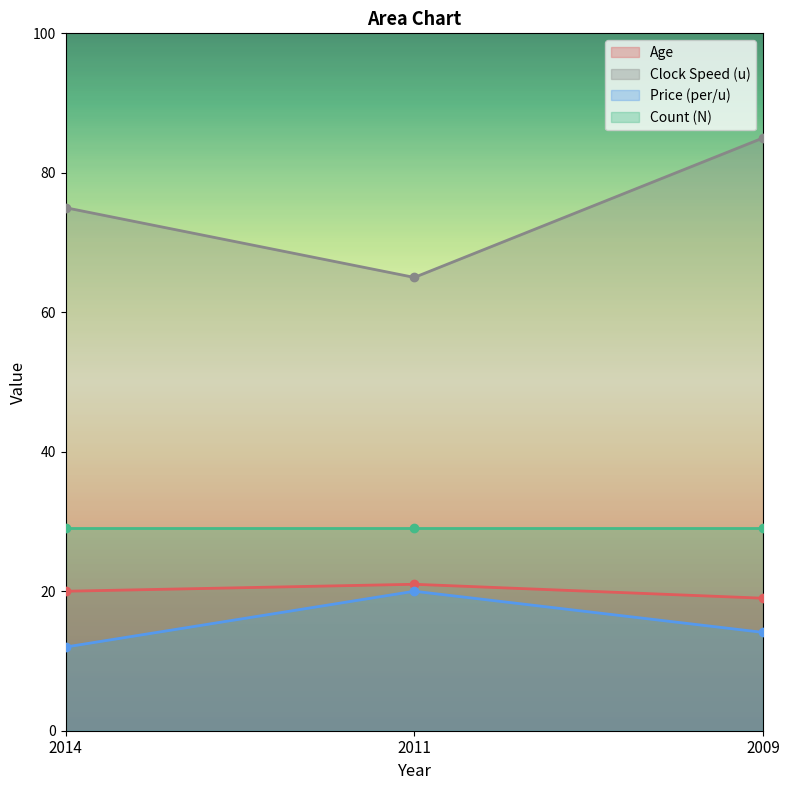

What is the value of the Clock Speed (u) point at the 2nd from the left?

65.0